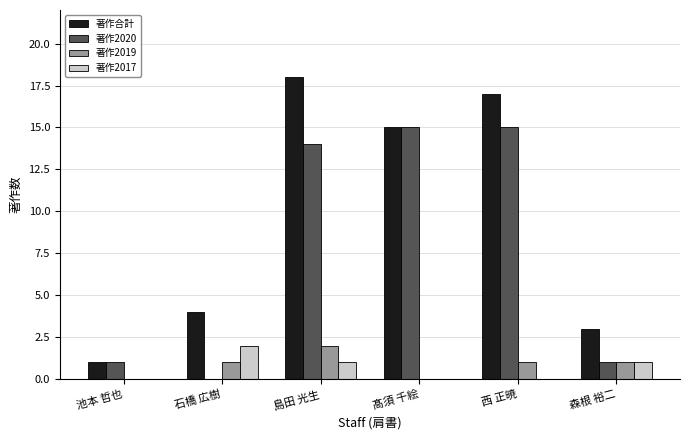

What is the sum of all 著作合計 values?

58